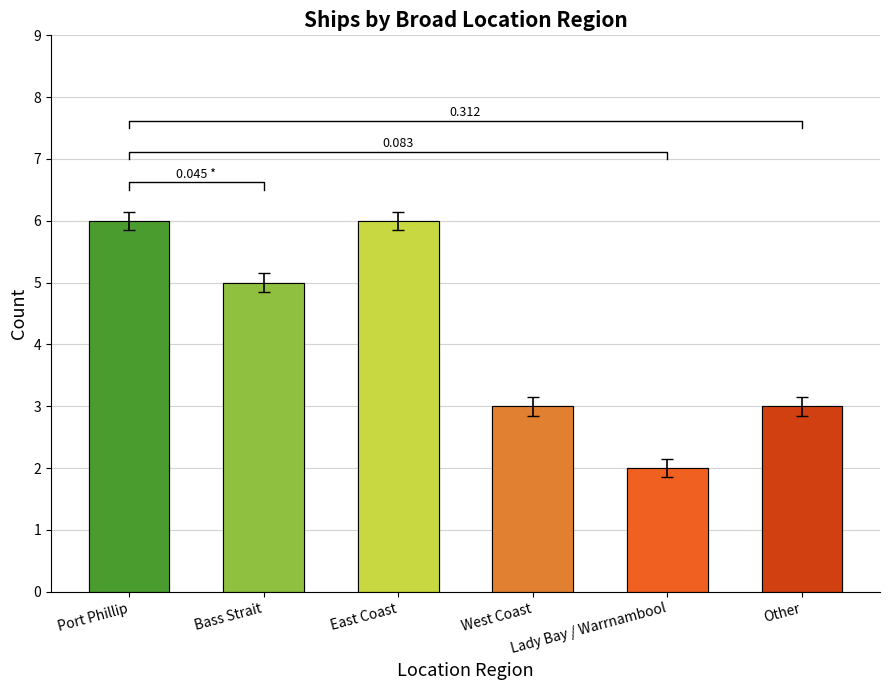

What is the change in value from Port Phillip to Lady Bay / Warrnambool?

-4.0